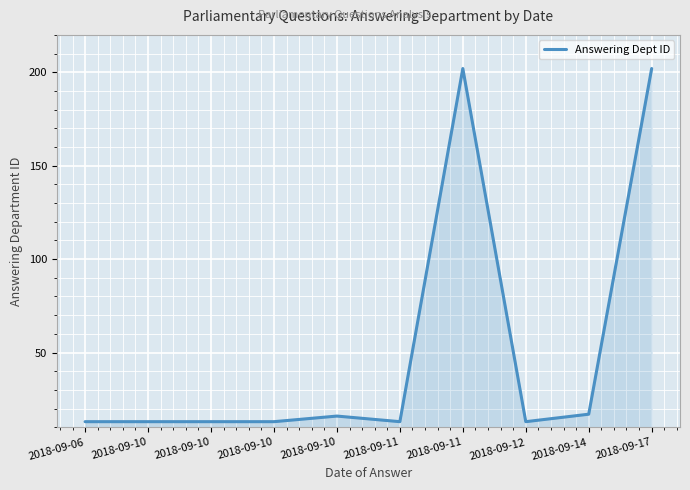

How many categories are shown in the chart?

10